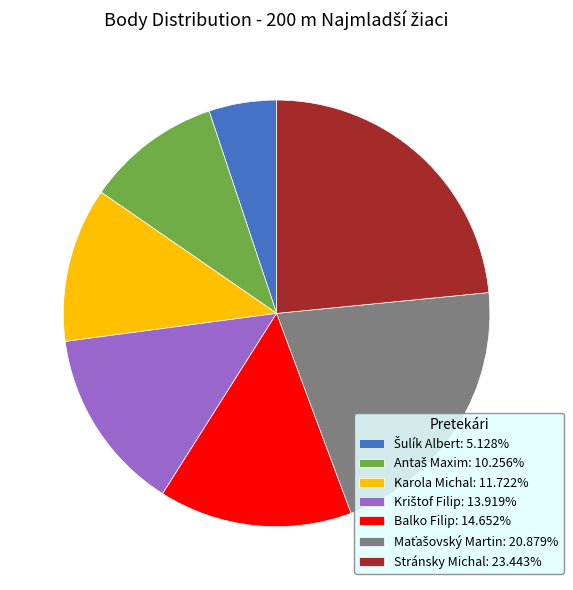

What is the ratio of the value at Balko Filip: 14.652% to the value at Stránsky Michal: 23.443%?

0.6